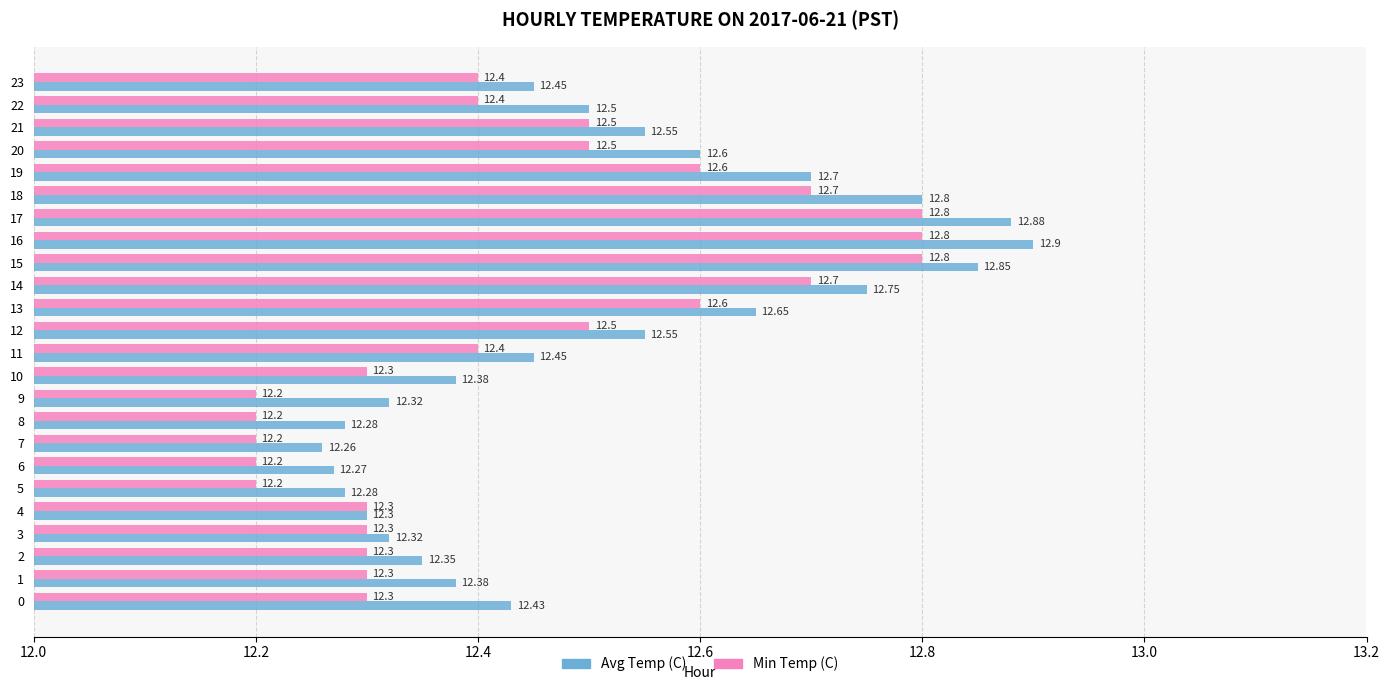

Is it true that Min Temp (C) equals 12.2 at 8?

True